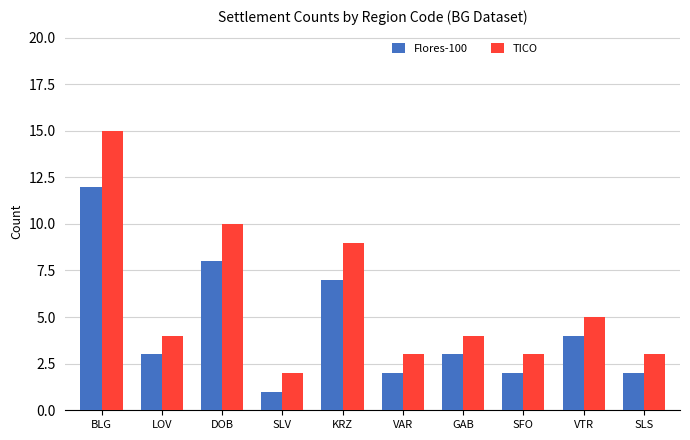

Are the bars grouped side by side (vs. stacked)?

Yes